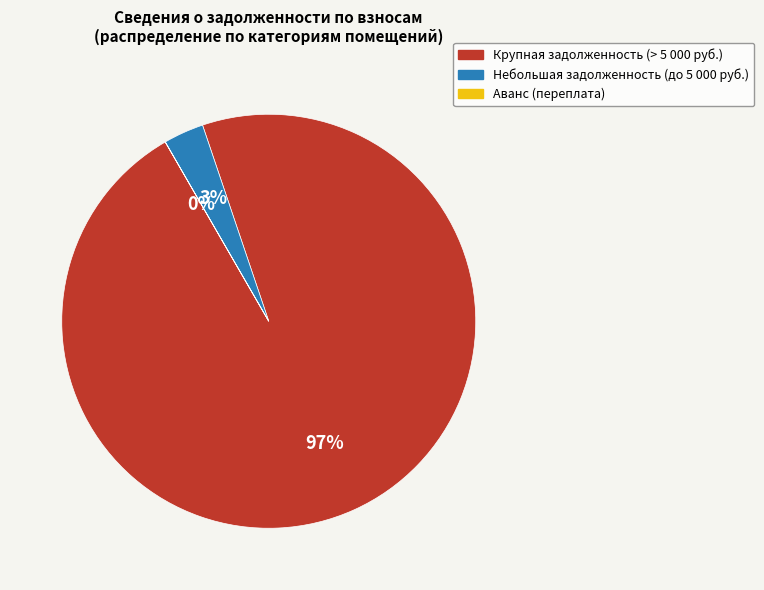

To the nearest percent, what is the average slice percentage?

33%